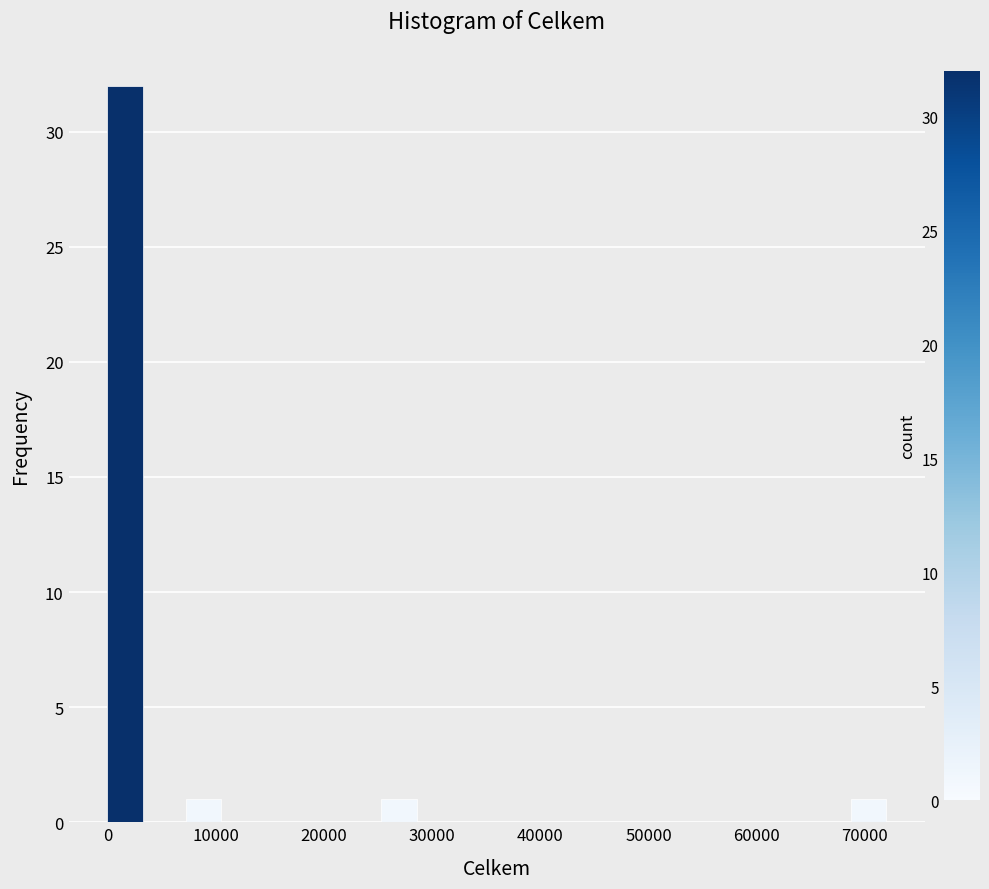

Around what value on the x-axis is the tallest bar? Give the approximate position of its centre, as read against the axis.

2000